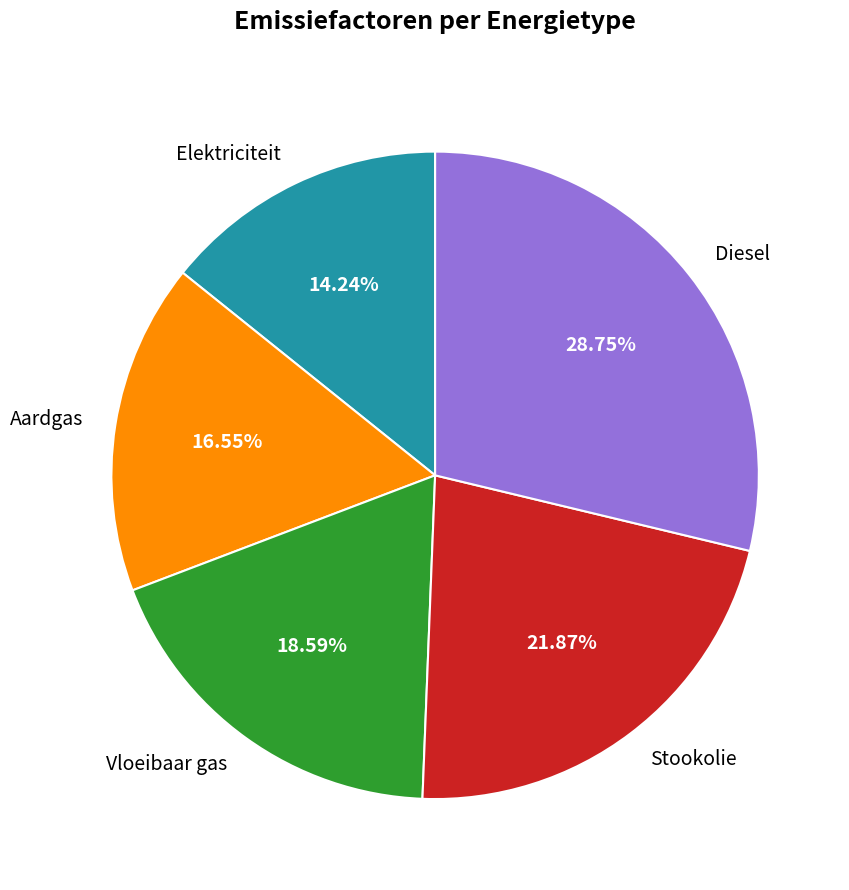

Rank the categories by value from highest to lowest.

Diesel, Stookolie, Vloeibaar gas, Aardgas, Elektriciteit